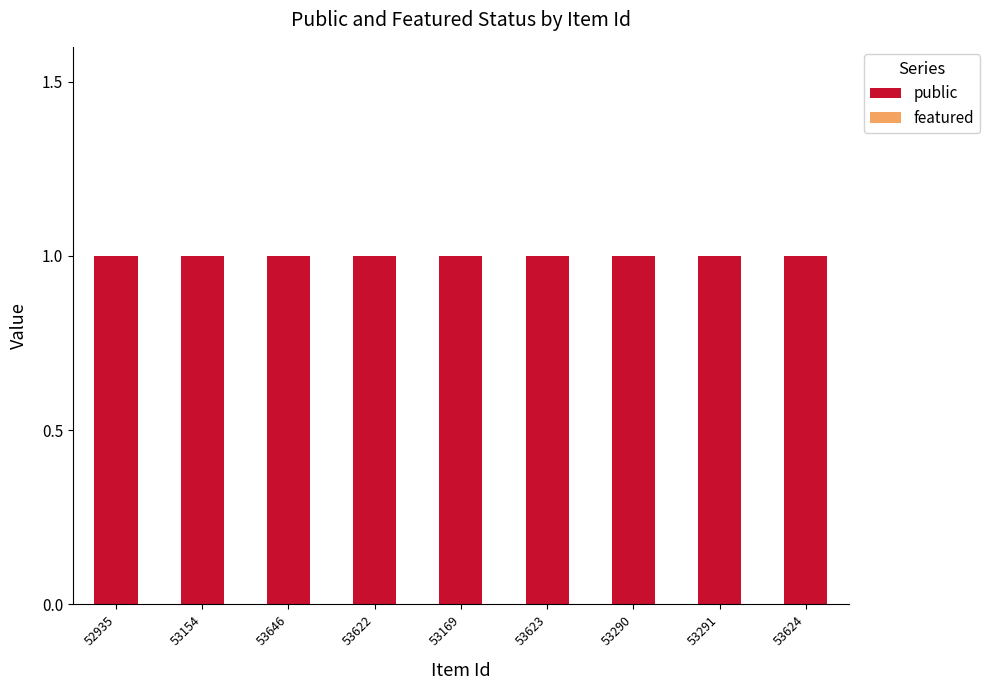

At how many categories does at least one series exceed 0?

9